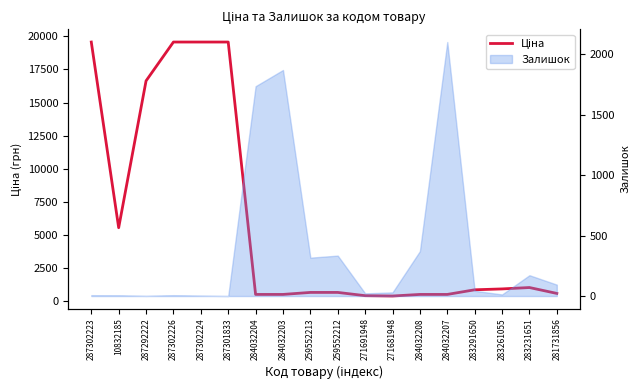

Which category has the lowest value across all series?

271681948